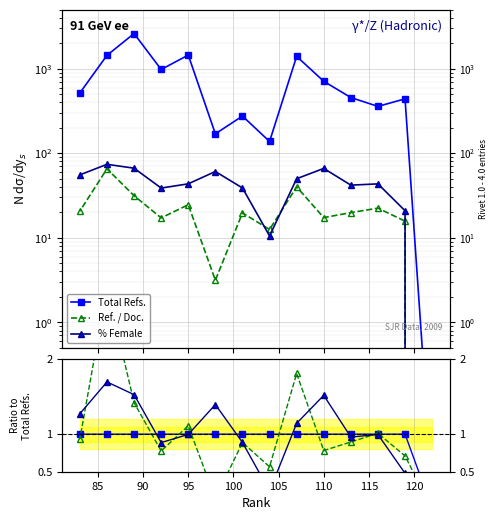

The value of Ref. / Doc. at 12 is 1.2. True or false?

False